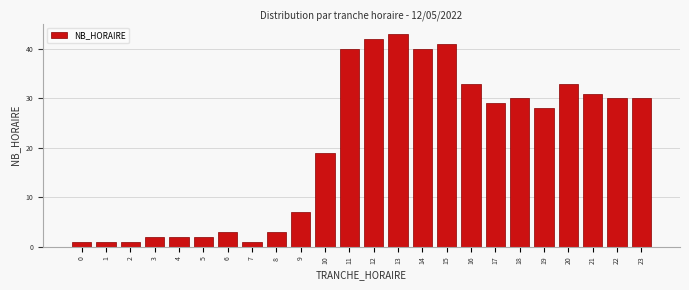

Reading right to left, list all the values displayed in this chart.

30	30	31	33	28	30	29	33	41	40	43	42	40	19	7	3	1	3	2	2	2	1	1	1